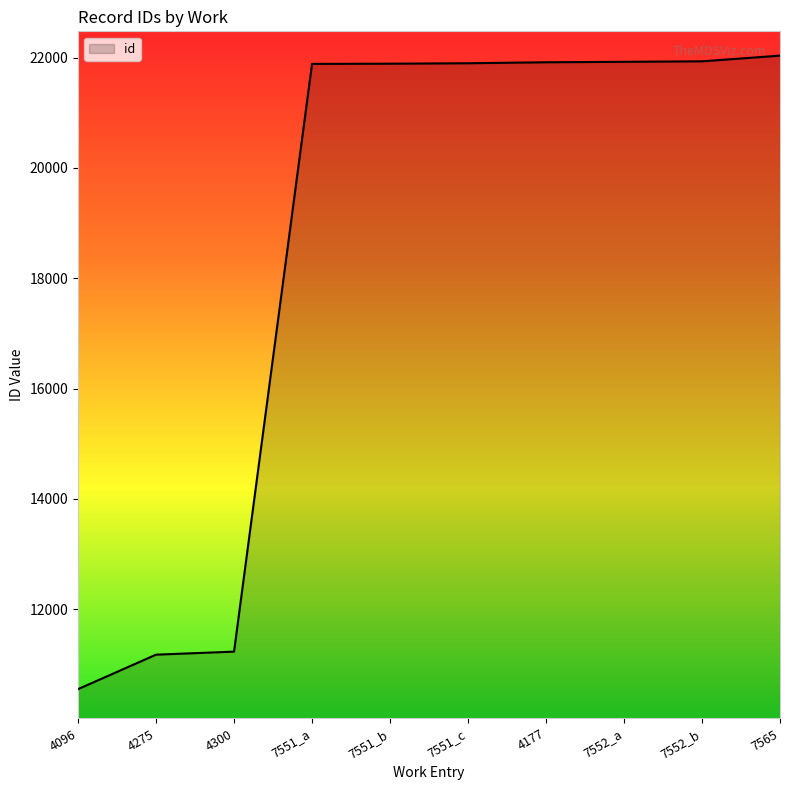

What is the greatest value displayed?

22037